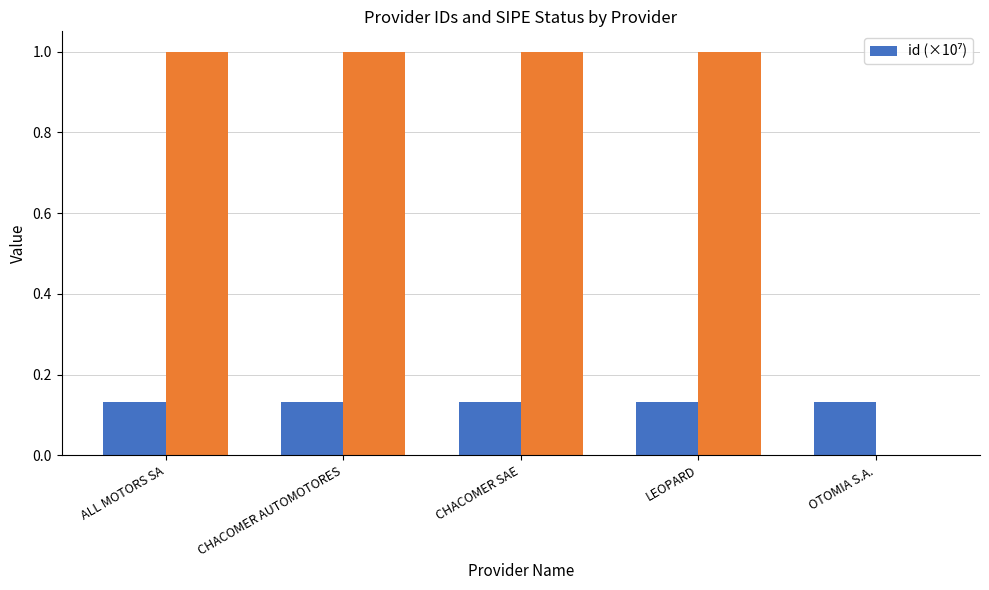

List the labels in order of value, smallest first.

OTOMIA S.A., LEOPARD, ALL MOTORS SA, CHACOMER AUTOMOTORES, CHACOMER SAE